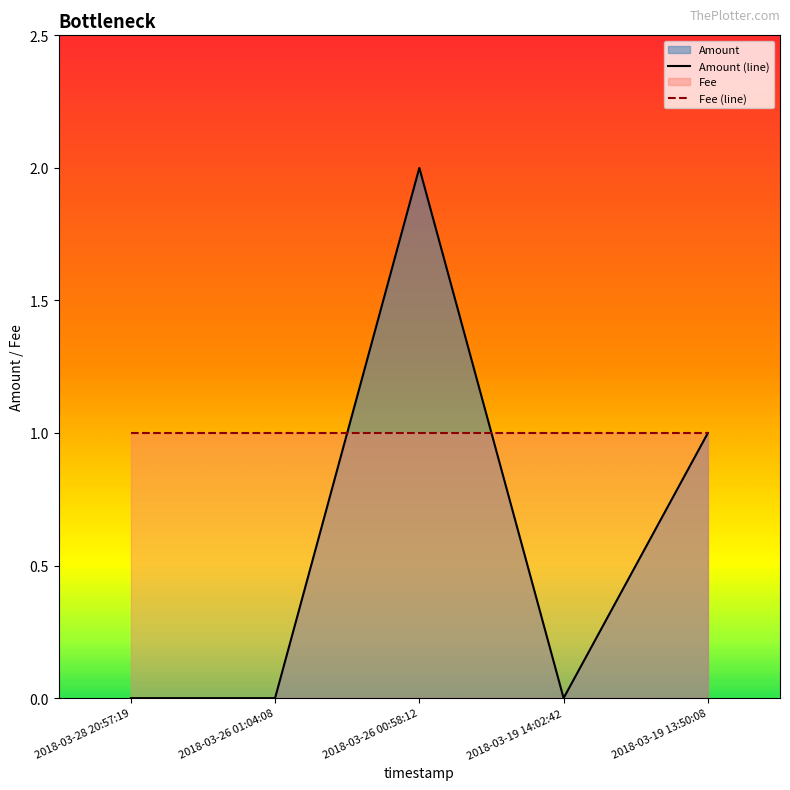

How many lines are shown in the chart?

2